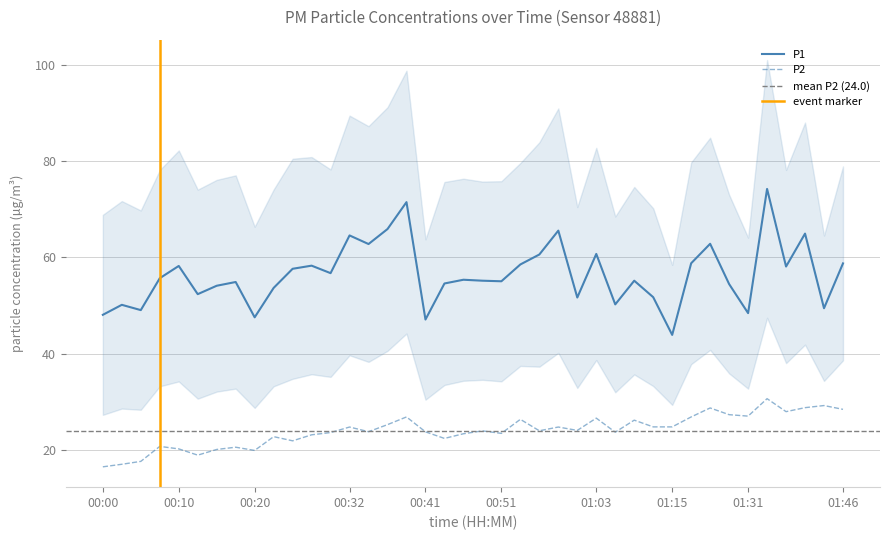

Does the chart have visible grid lines?

Yes